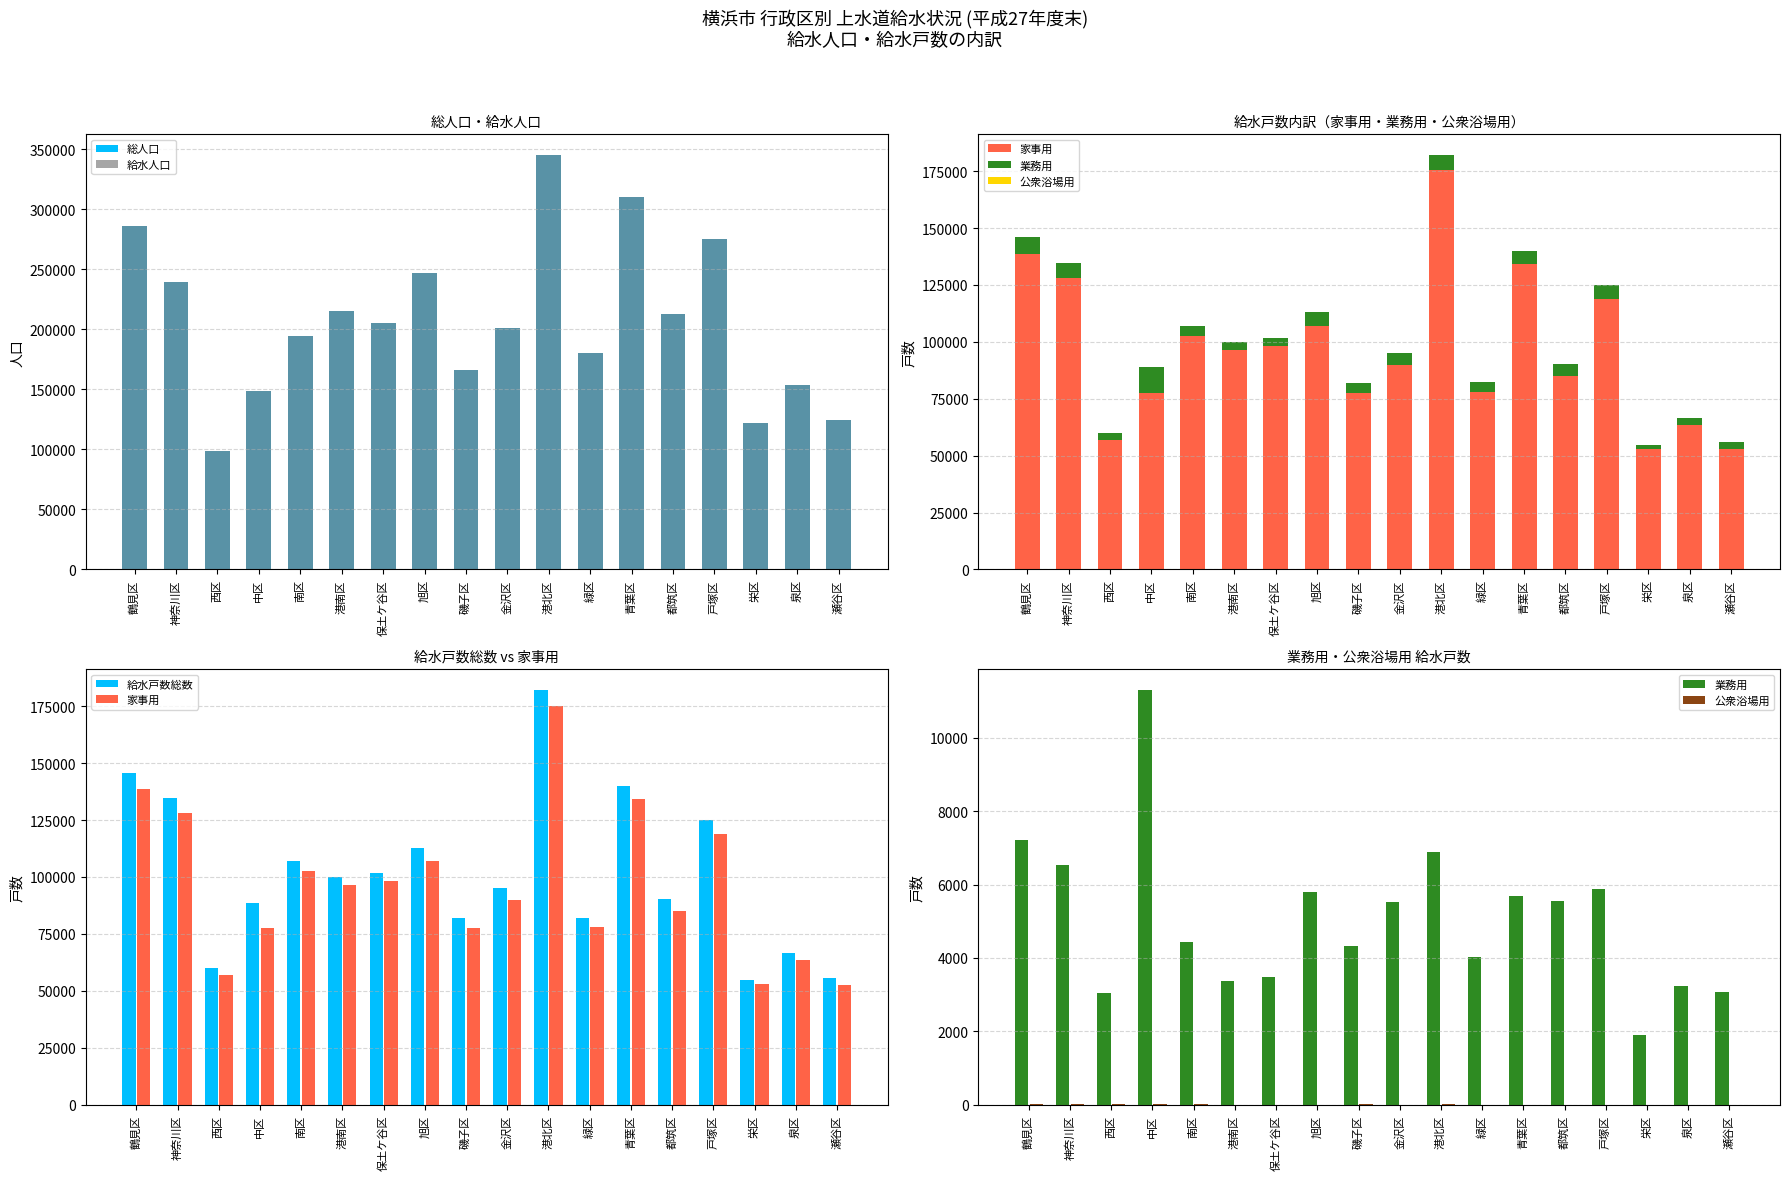

Which label corresponds to the smallest value in the chart?

旭区